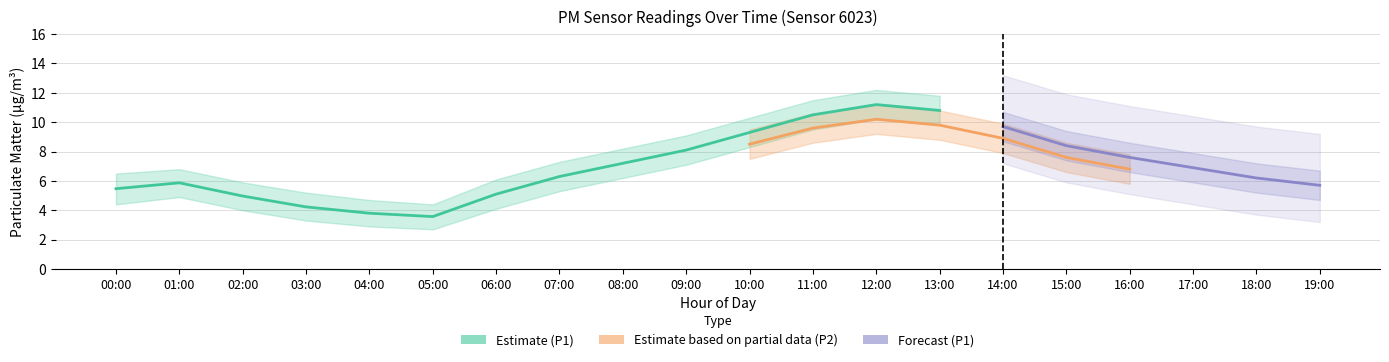

Which label corresponds to the smallest value in the chart?

05:00